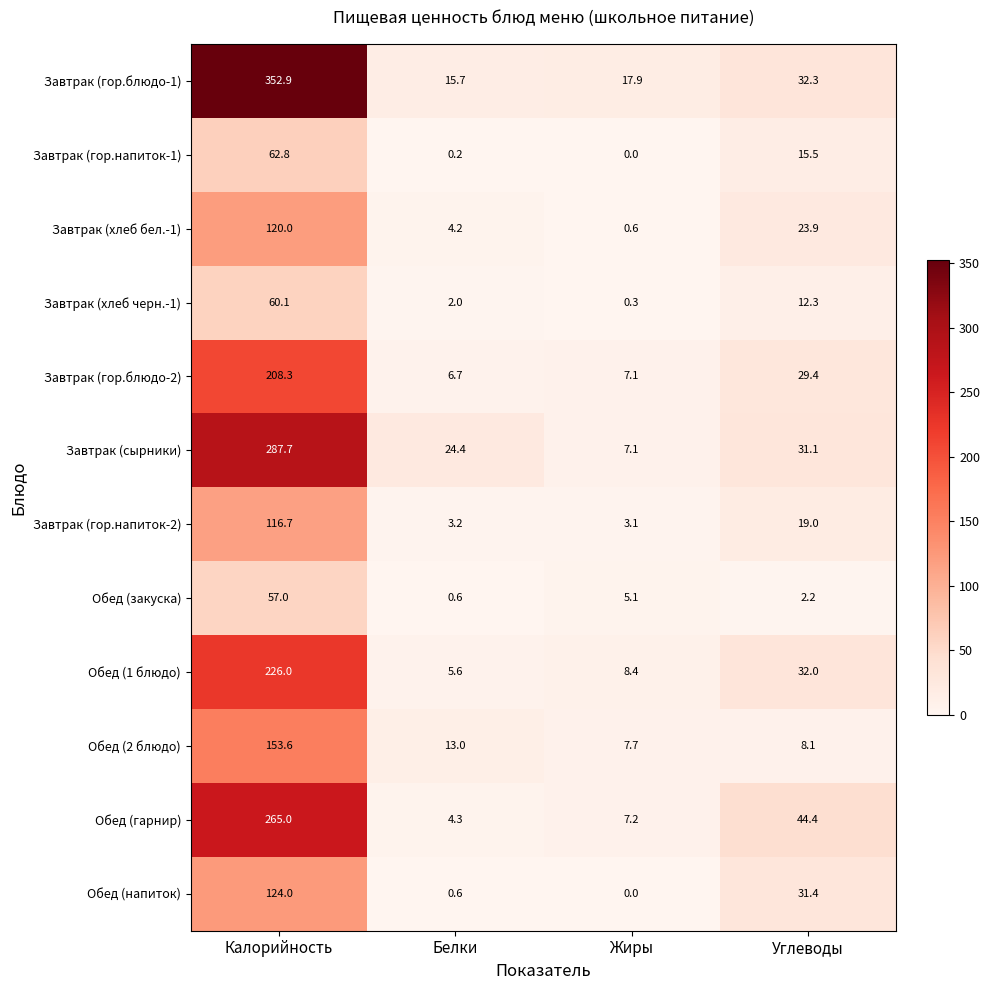

Which series has the largest total across all categories?

Завтрак (гор.блюдо-1)